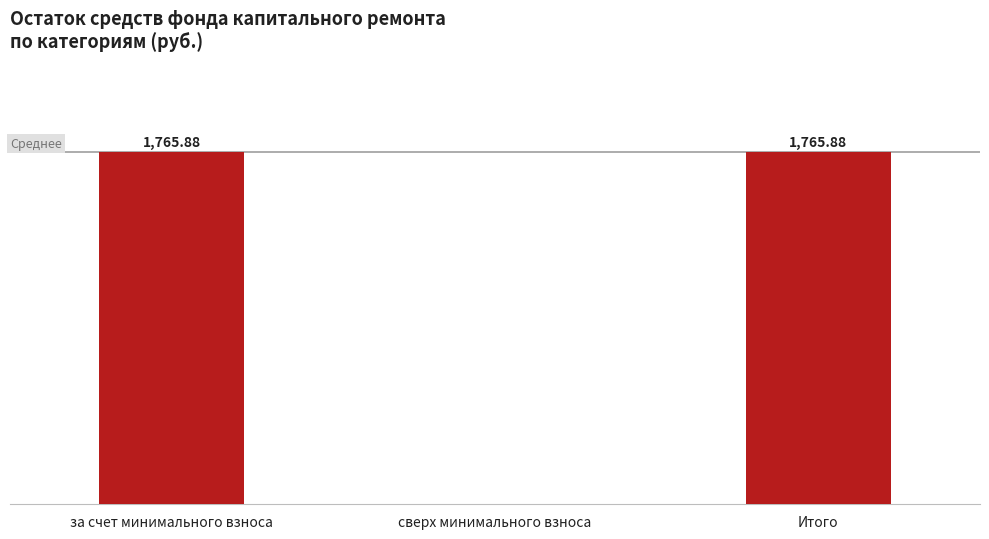

Where does the data first go above 1765?

за счет минимального взноса